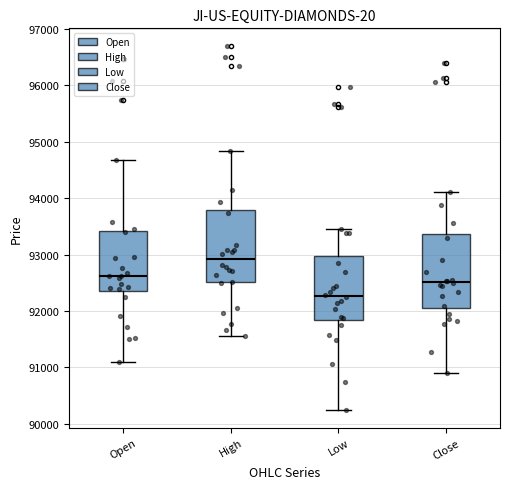

Reading left to right, transcribe this box plot: for each box, give where its median line is, the range the box spans, and where its two whiskers end, as read against the y-axis. The values are not printed on the chart, so give them approximately, as read against the axis.

Open: median 92600, box 92400 to 93400, whiskers 91100 to 94700
High: median 92900, box 92500 to 93800, whiskers 91600 to 94800
Low: median 92300, box 91900 to 93000, whiskers 90300 to 93400
Close: median 92500, box 92100 to 93400, whiskers 90900 to 94100